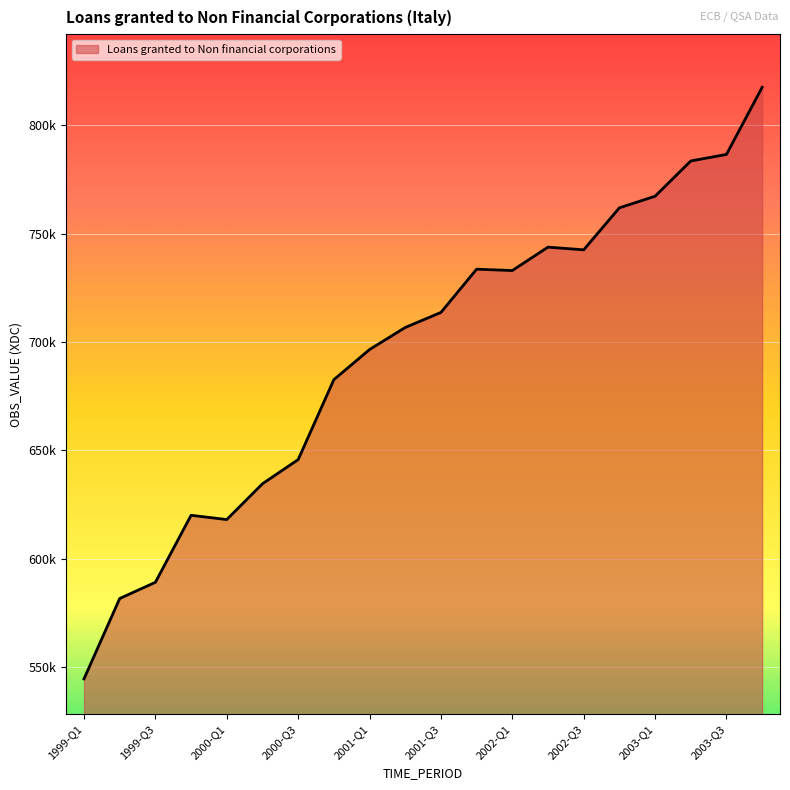

Reading left to right, what are all the values shown in this chart?

1999-Q1=544539	1999-Q2=581618	1999-Q3=589107	1999-Q4=620038	2000-Q1=618074	2000-Q2=634591	2000-Q3=645739	2000-Q4=682634	2001-Q1=696541	2001-Q2=706725	2001-Q3=713667	2001-Q4=733635	2002-Q1=733009	2002-Q2=743817	2002-Q3=742567	2002-Q4=761952	2003-Q1=767294	2003-Q2=783580	2003-Q3=786600	2003-Q4=817581